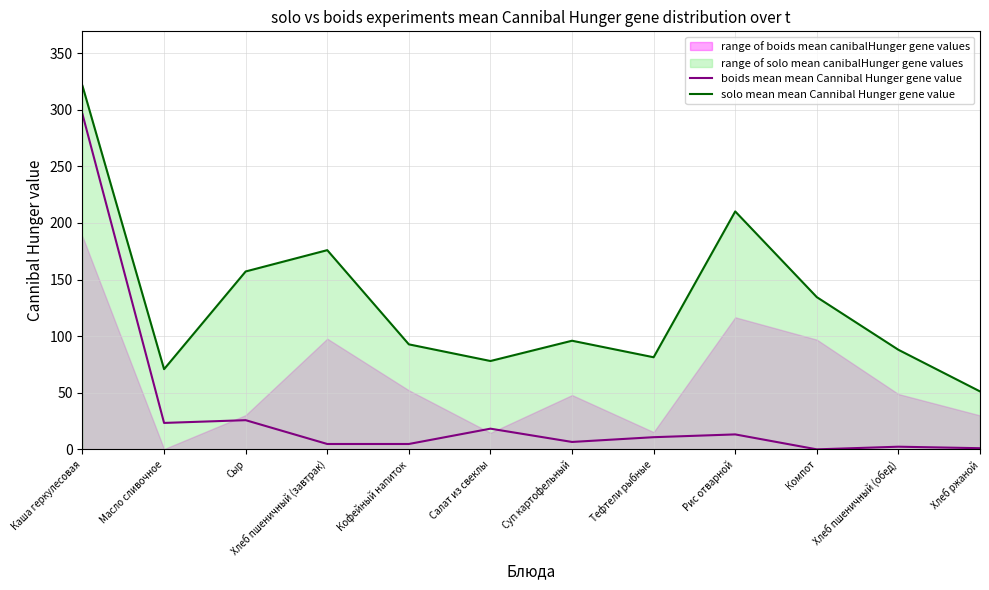

How many lines are shown in the chart?

2